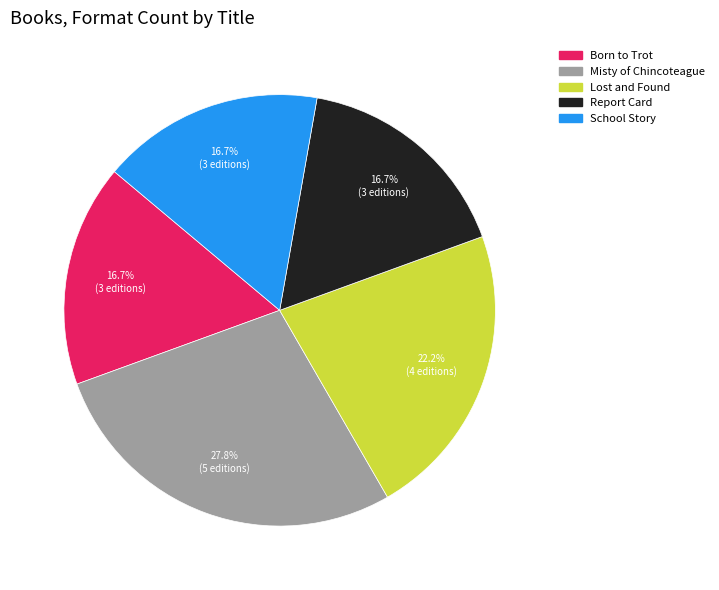

What is the largest slice in the pie chart?

Misty of Chincoteague